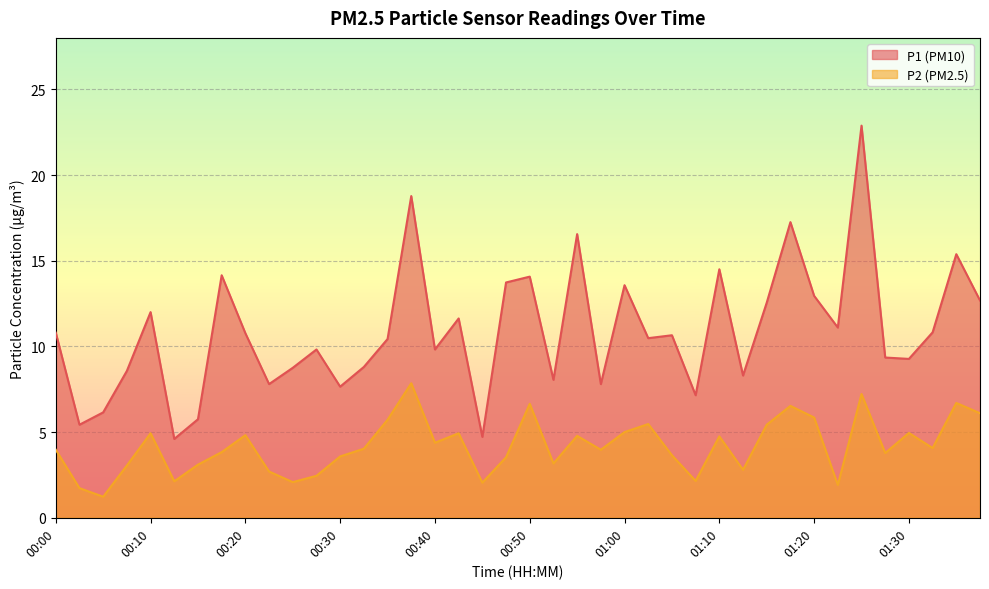

Count the number of categories in the chart.

40